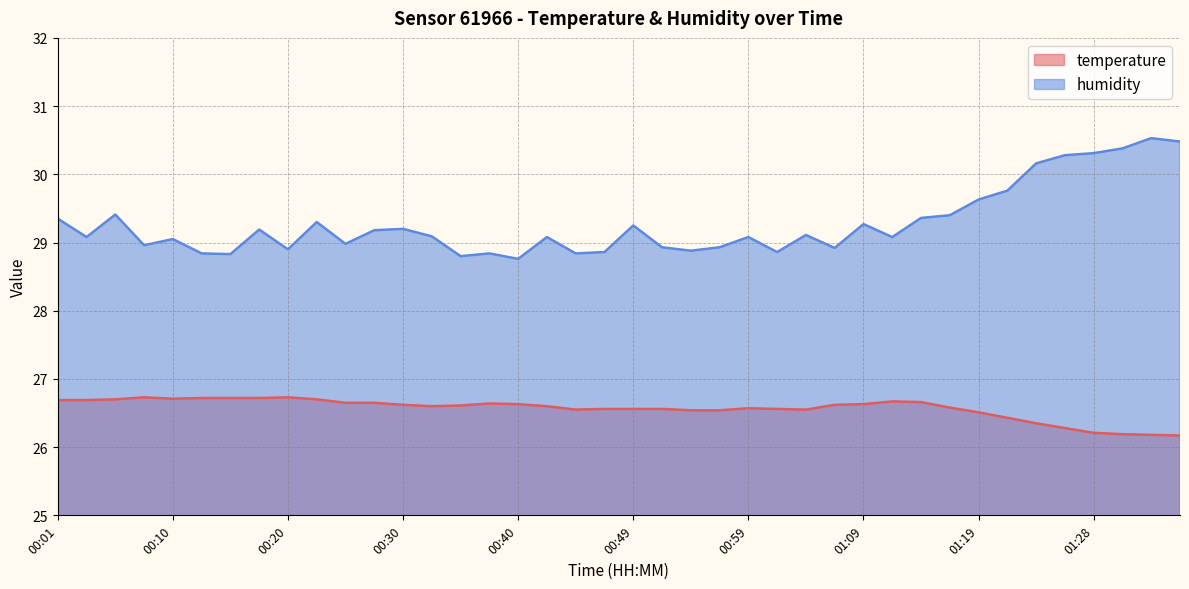

How many lines are shown in the chart?

2